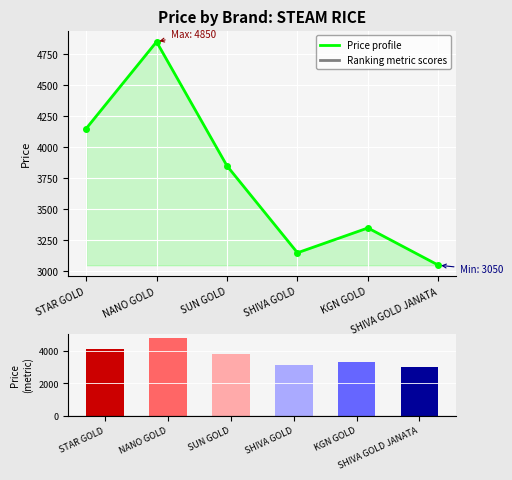

At which label does Price profile first exceed 3850?

STAR GOLD